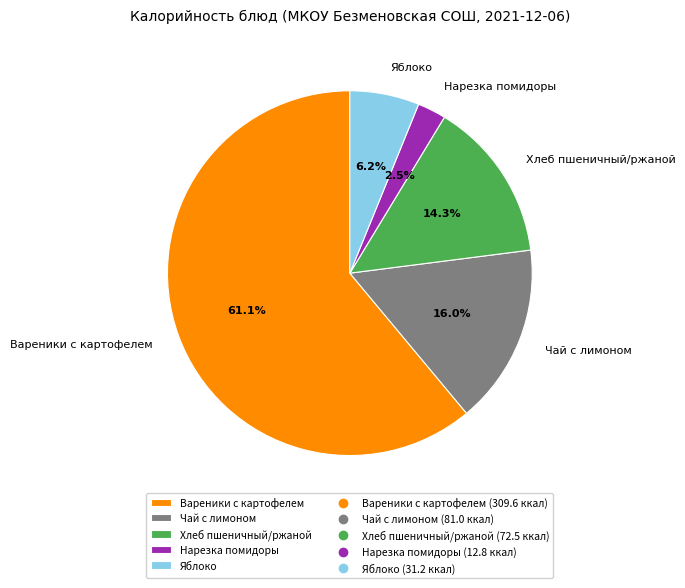

What is the largest slice in the pie chart?

Вареники с картофелем